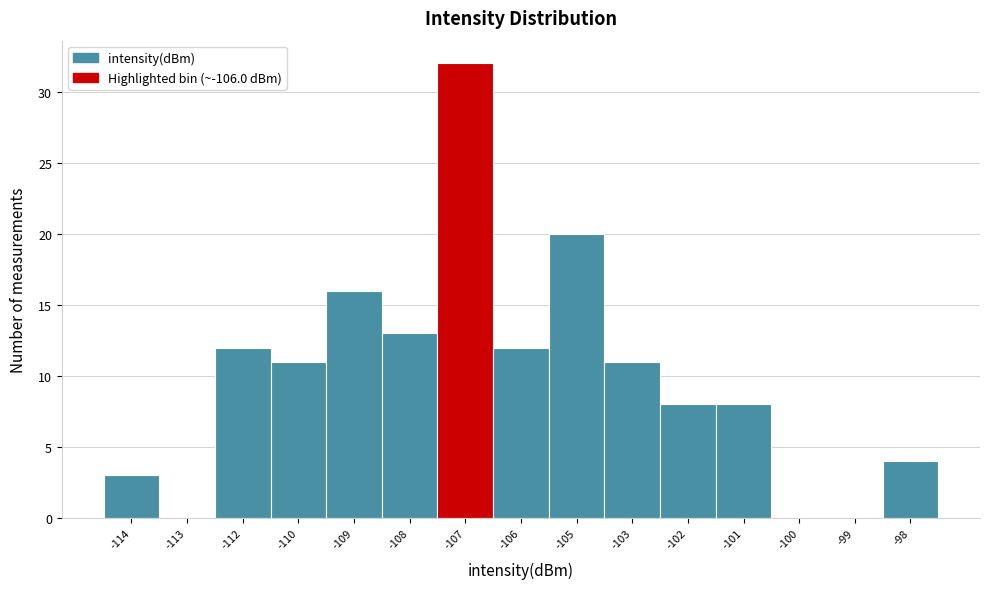

Reading left to right, list all the values displayed in this chart.

-114=3	-113=0	-112=12	-110=11	-109=16	-108=13	-107=32	-106=12	-105=20	-103=11	-102=8	-101=8	-100=0	-99=0	-98=4